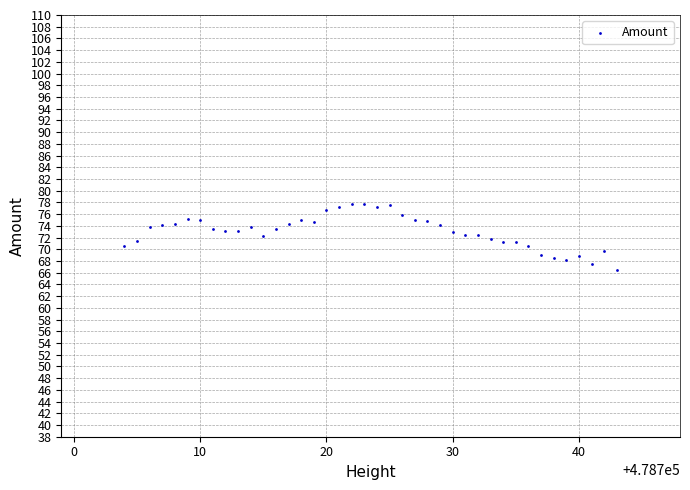

What is the range of X values (max minus min)?

39.0